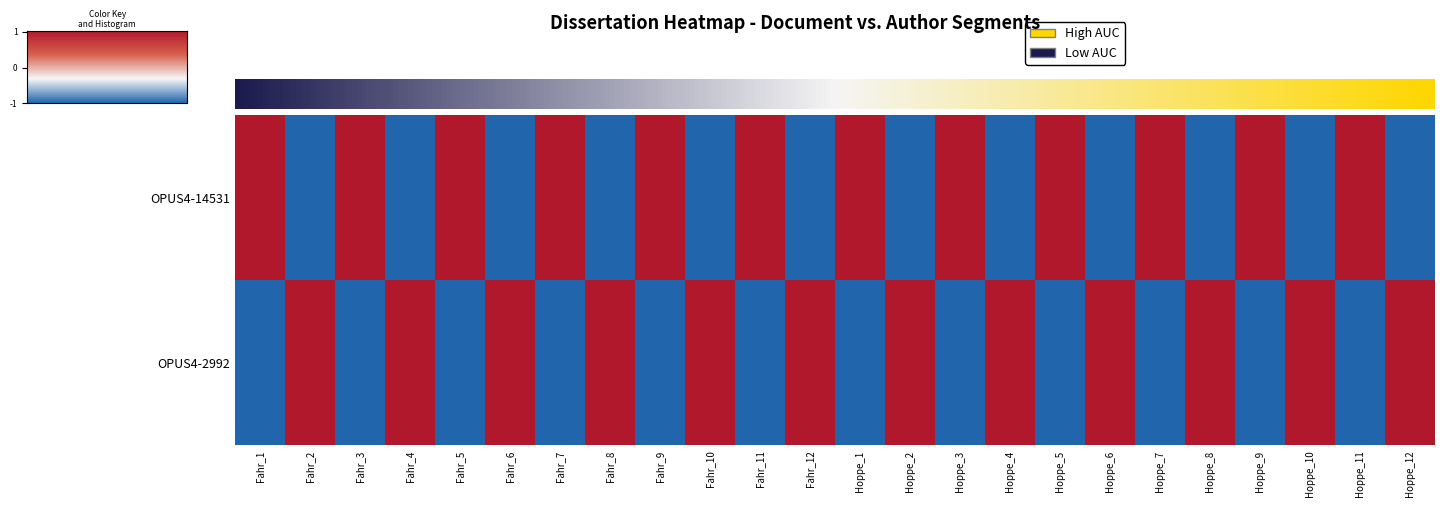

Reading left to right, transcribe all the data shown in this chart.

OPUS4-14531: 1	-1	1	-1	1	-1	1	-1	1	-1	1	-1	1	-1	1	-1	1	-1	1	-1	1	-1	1	-1
OPUS4-2992: -1	1	-1	1	-1	1	-1	1	-1	1	-1	1	-1	1	-1	1	-1	1	-1	1	-1	1	-1	1